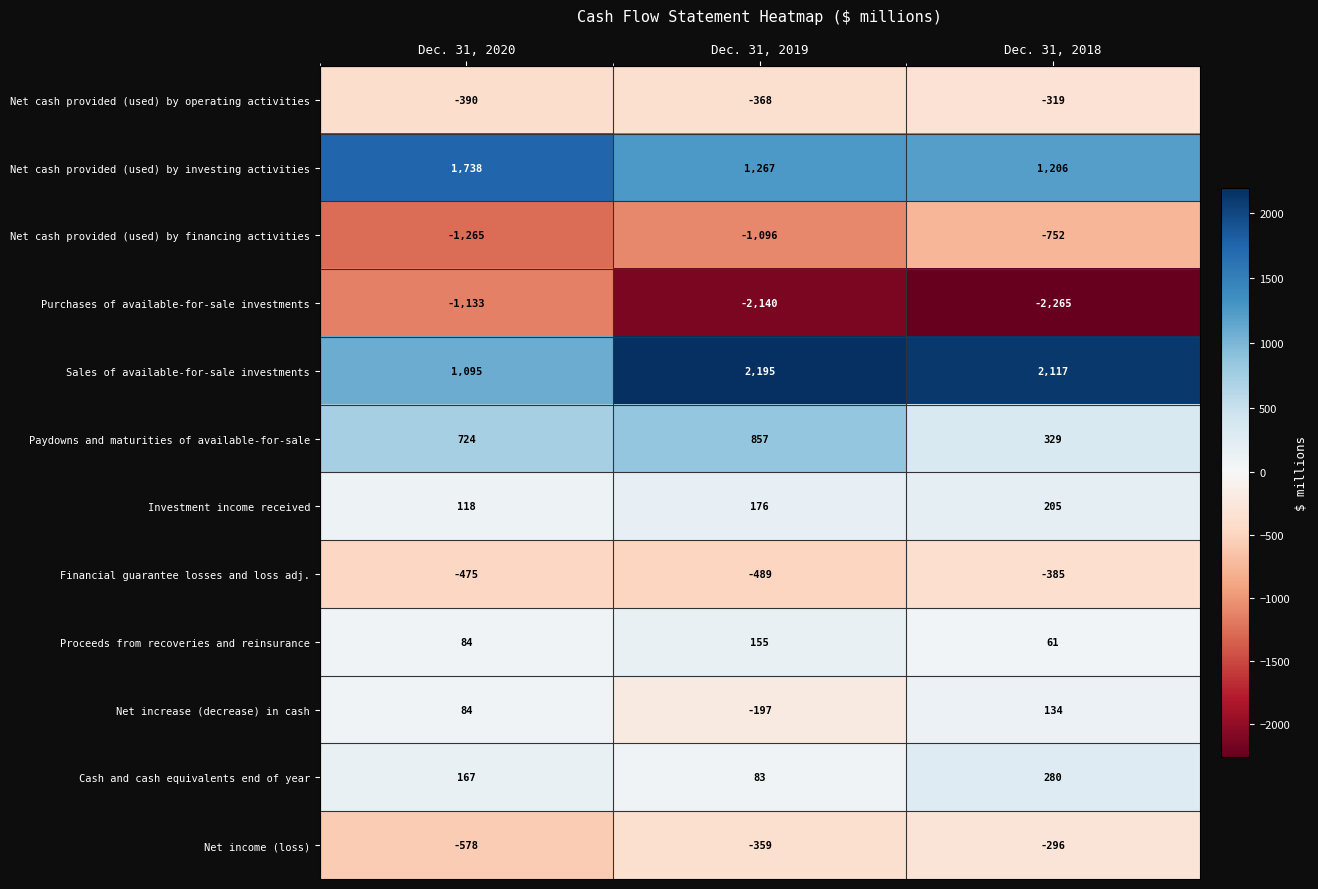

What is the maximum value shown in the chart?

2195